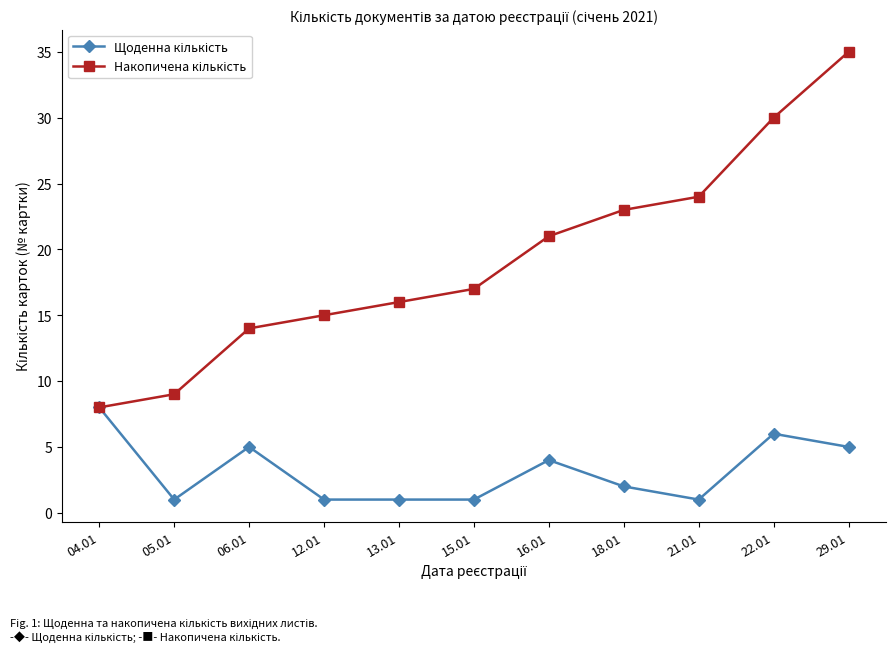

What is the spread (max minus min) of values at 29.01?

30